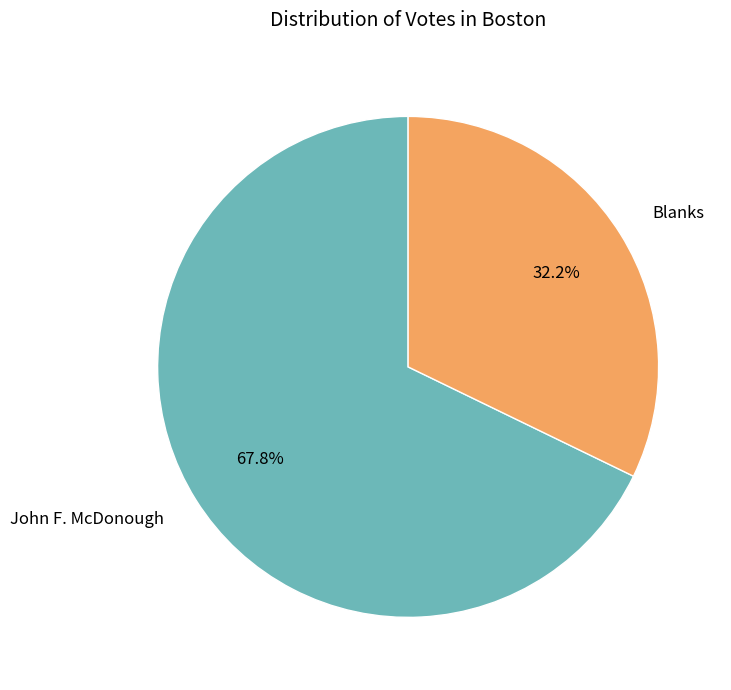

Is it true that John F. McDonough is 68% of the pie?

True